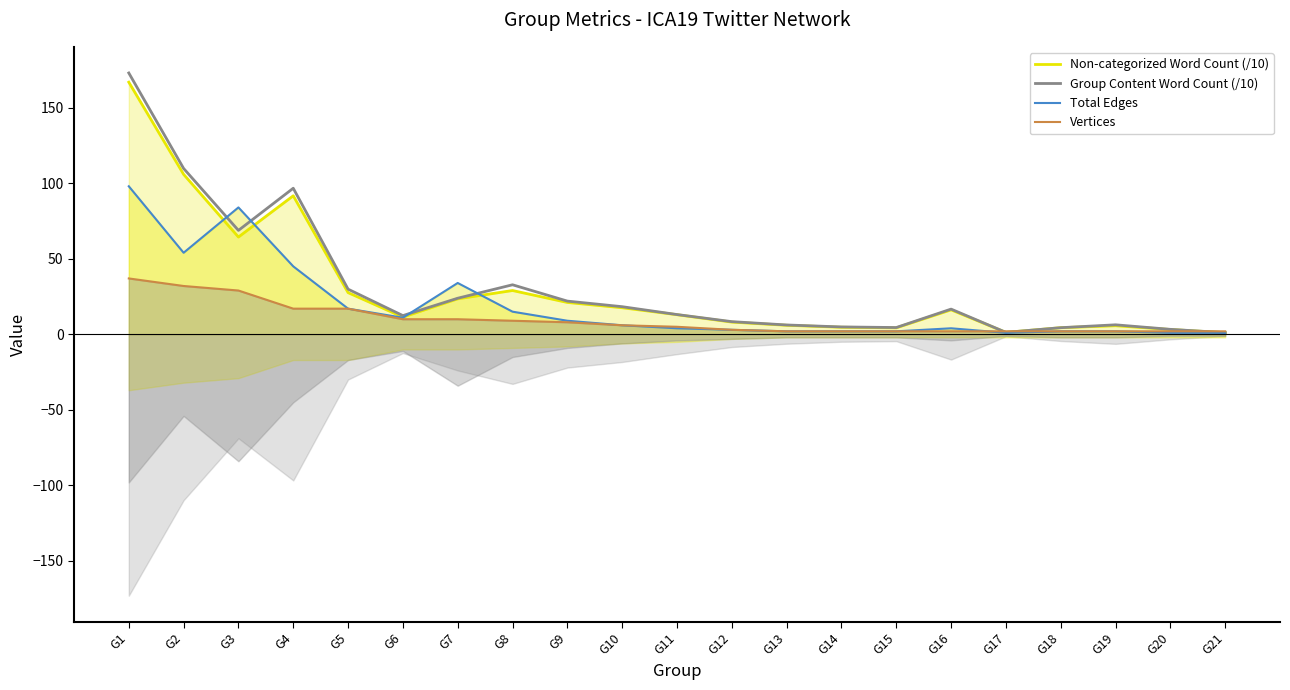

Between G3 and G8, which series saw the biggest shift?

Total Edges